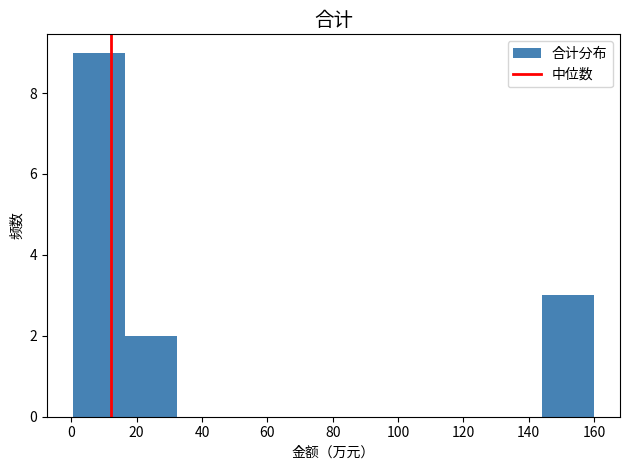

Which range on the x-axis has the tallest bar?

0 to 16